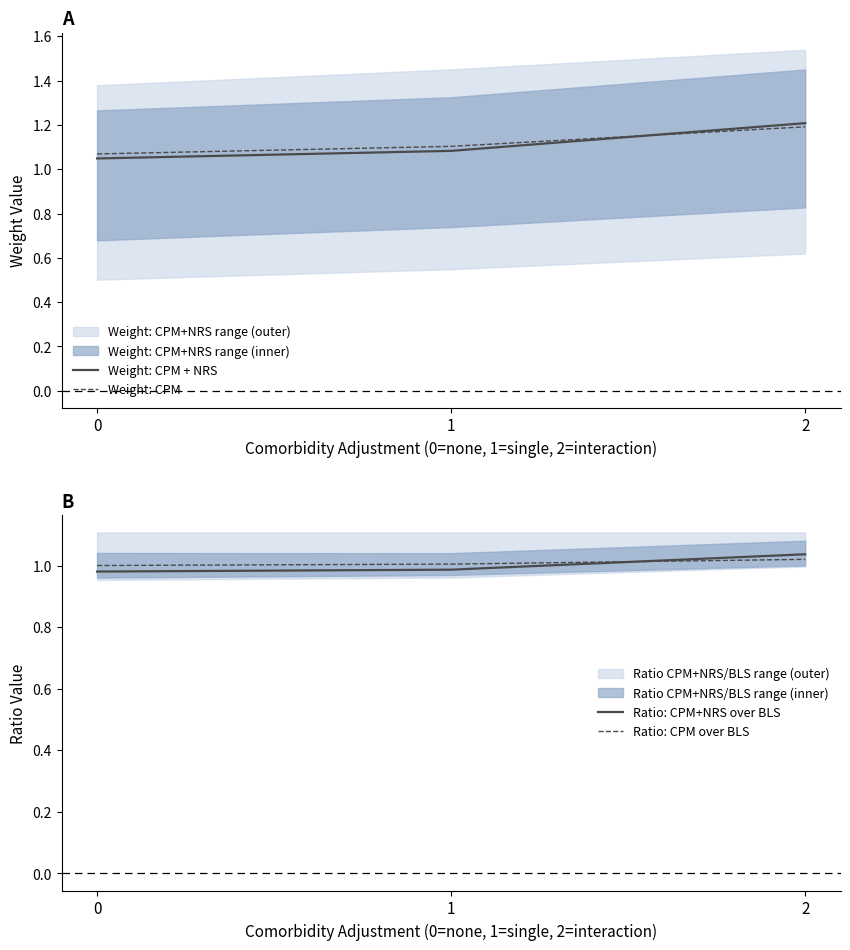

What is the sum of all Ratio: CPM over BLS values?

3.0